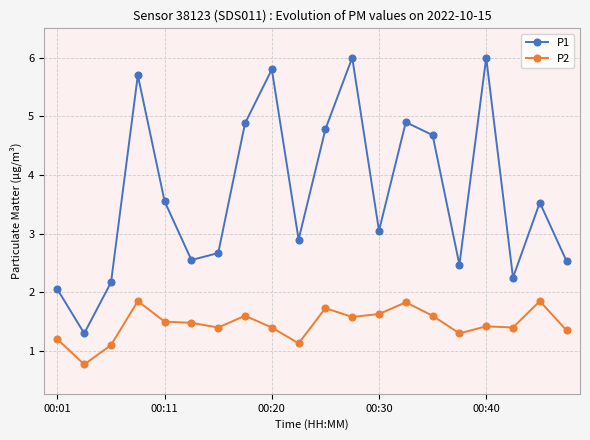

True or false: P1 and P2 intersect in this chart.

False